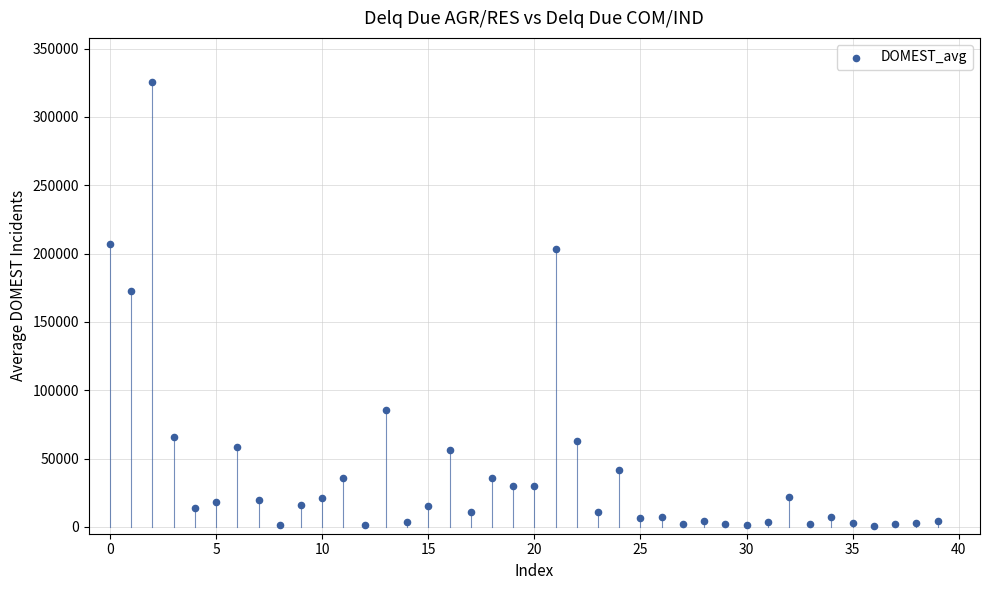

What Y value in the scatter plot is closest to 162918?

172810.7